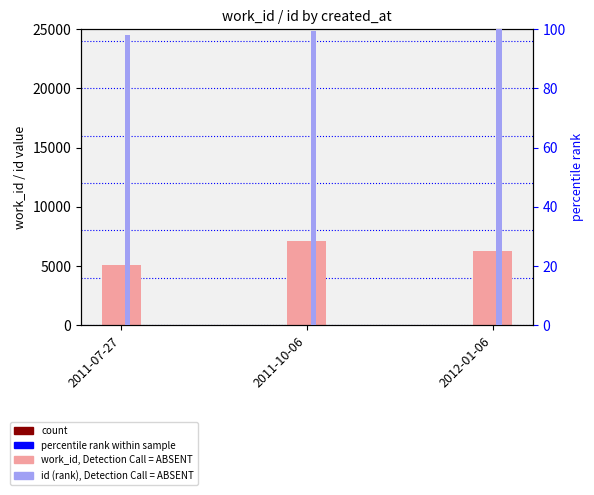

What is the smallest value displayed?

25.5